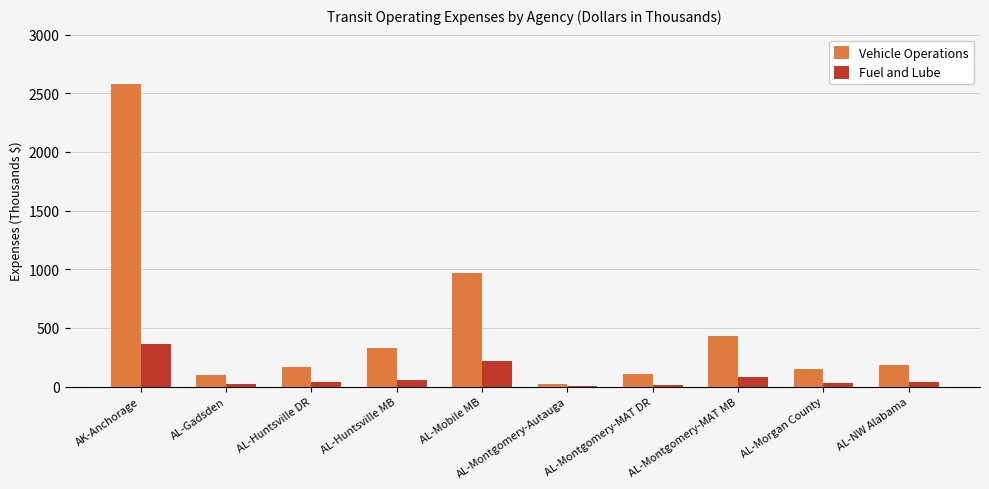

What is the approximate value of Vehicle Operations at AL-Huntsville MB?

327.7